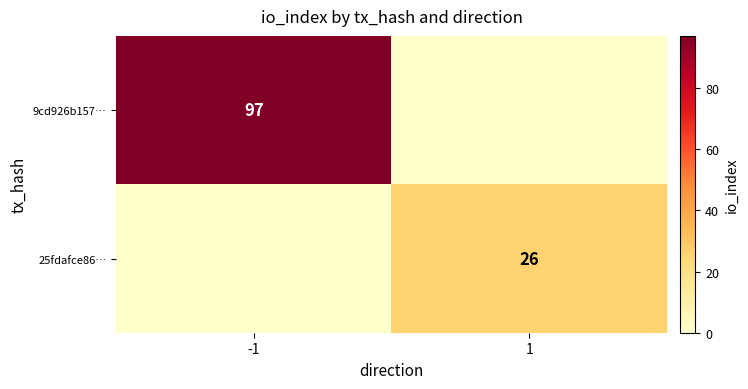

At which category is the sum across all series the highest?

-1